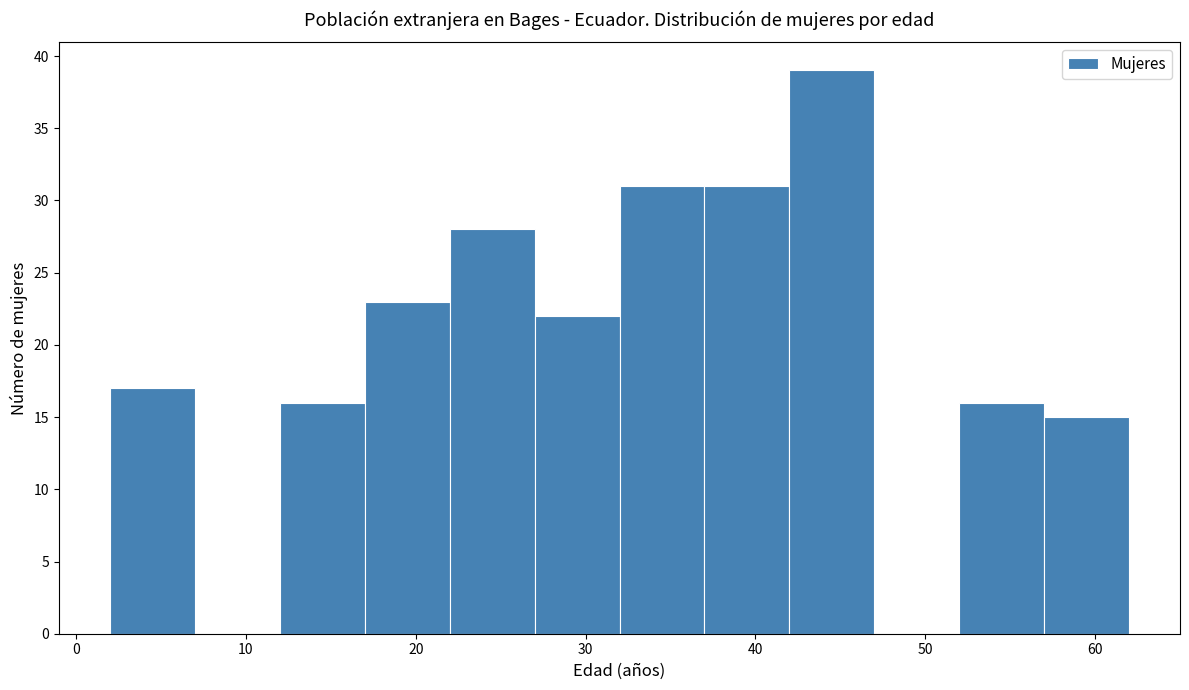

Which range on the x-axis has the tallest bar?

42 to 47